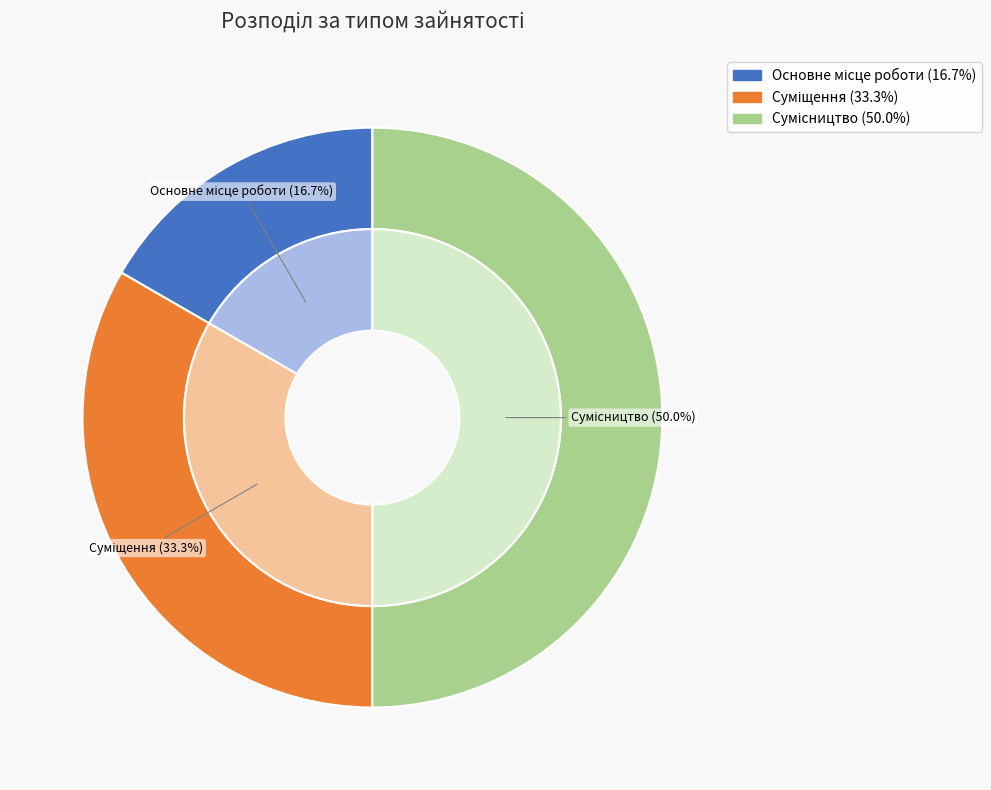

To the nearest percent, what is the average slice percentage?

33%